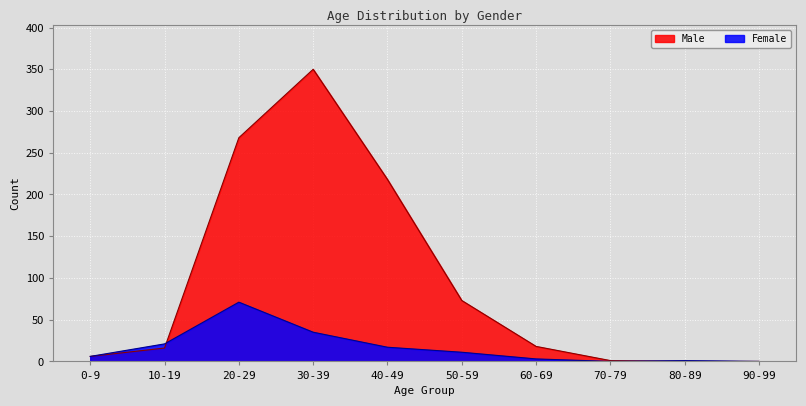

What is the label of the 5th point from the right?

50-59